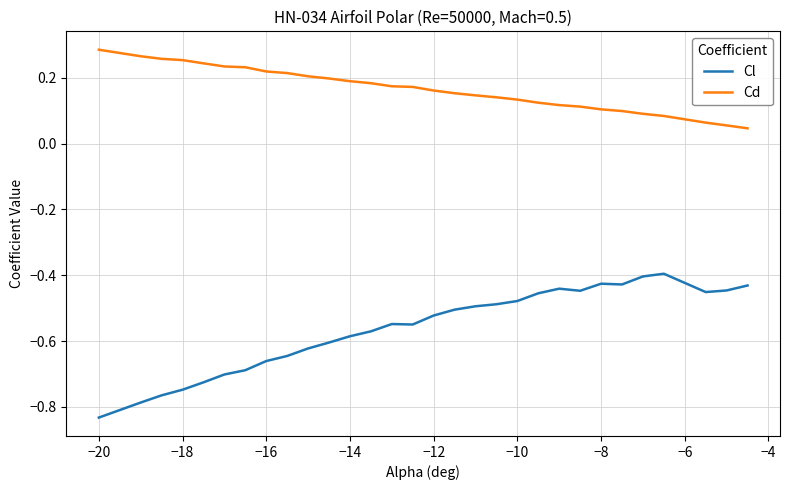

Rank the series by their average value, from lowest to highest.

Cl, Cd